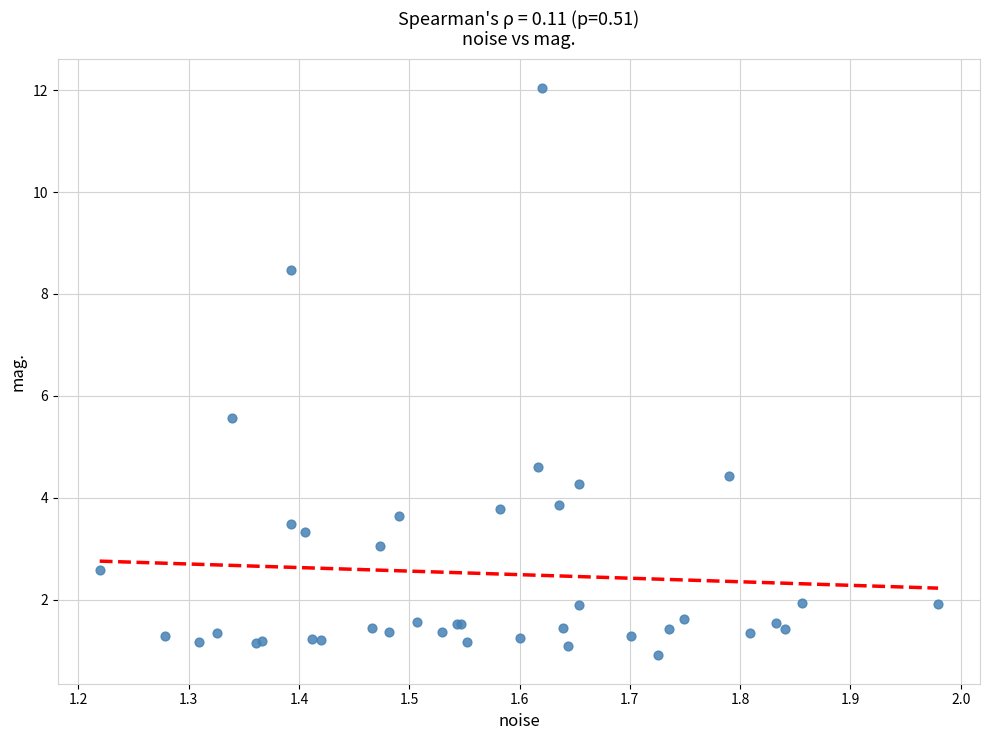

What Y value in the scatter plot is closest to 6?

5.6